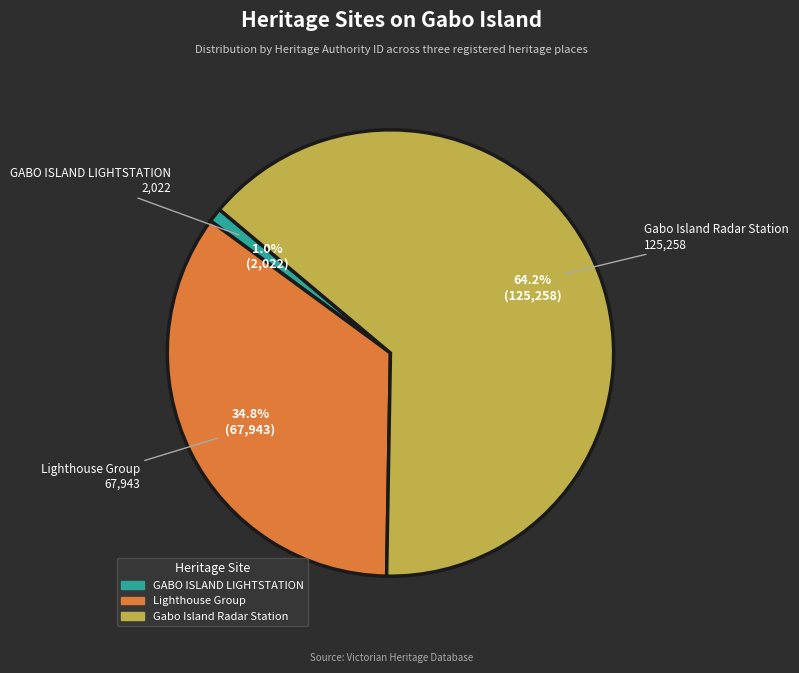

How many segments does this pie chart have?

3